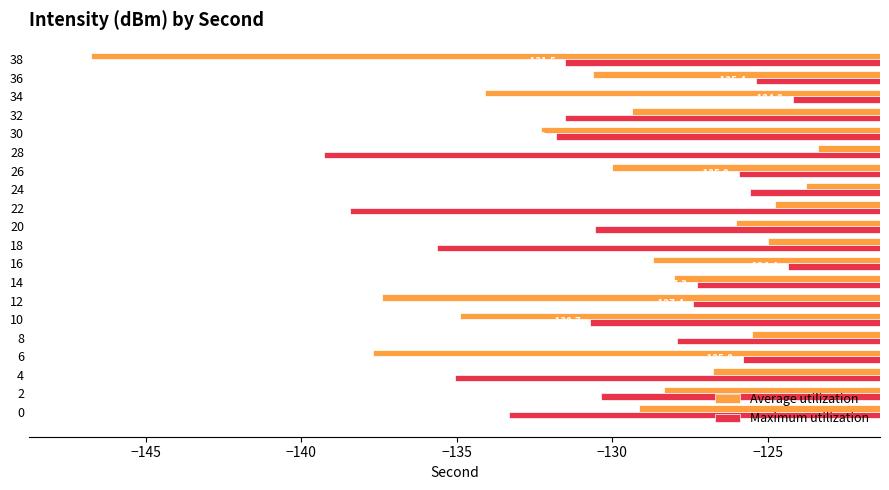

The Maximum utilization series shows -131.5 at 38. True or false?

True